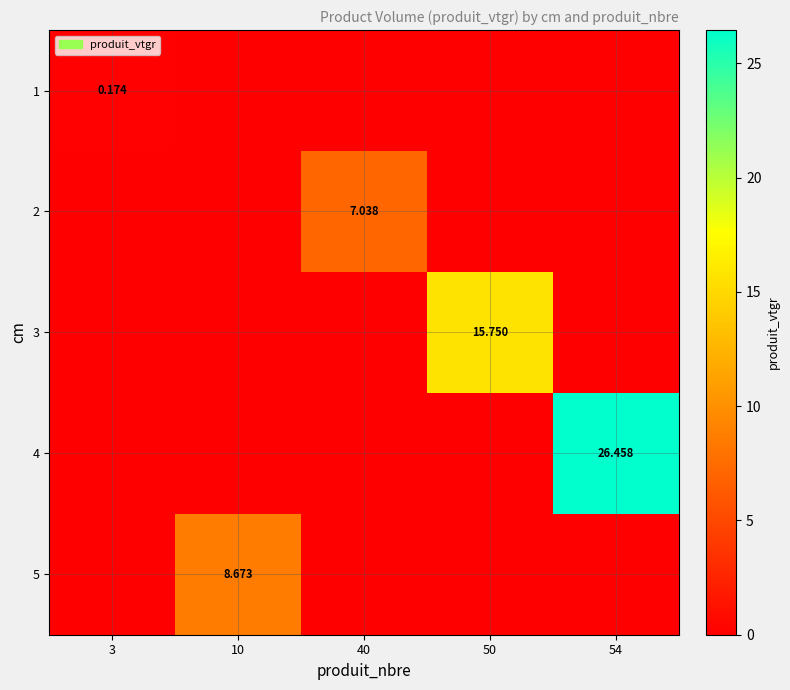

Count the number of categories in the chart.

5